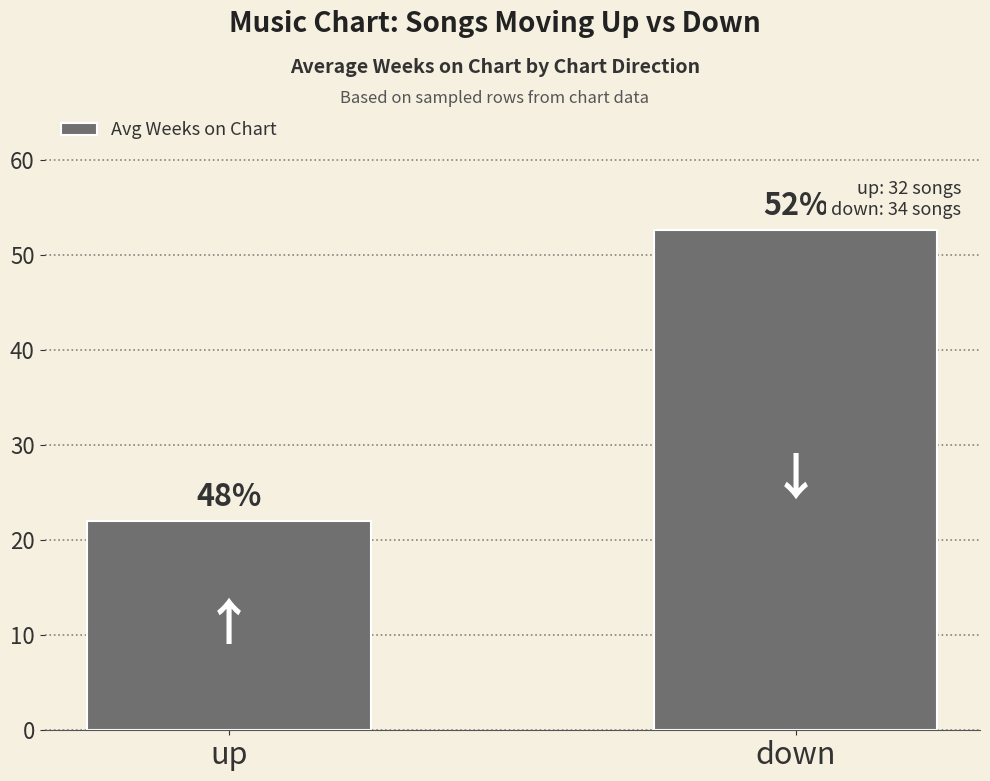

How many bars are there in total?

2